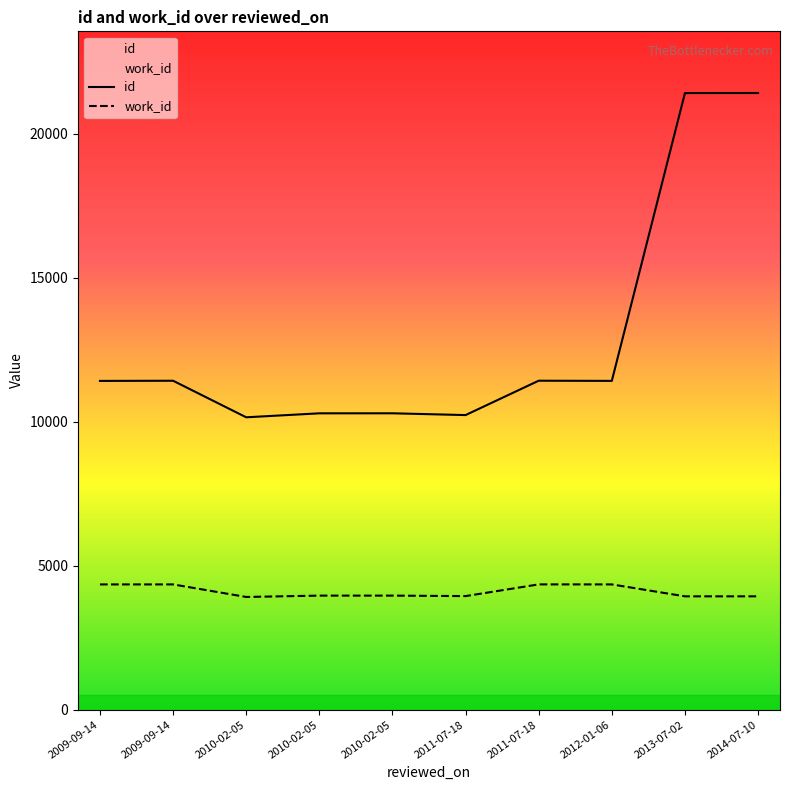

Rank the series at 2009-09-14 from lowest to highest value.

work_id, id